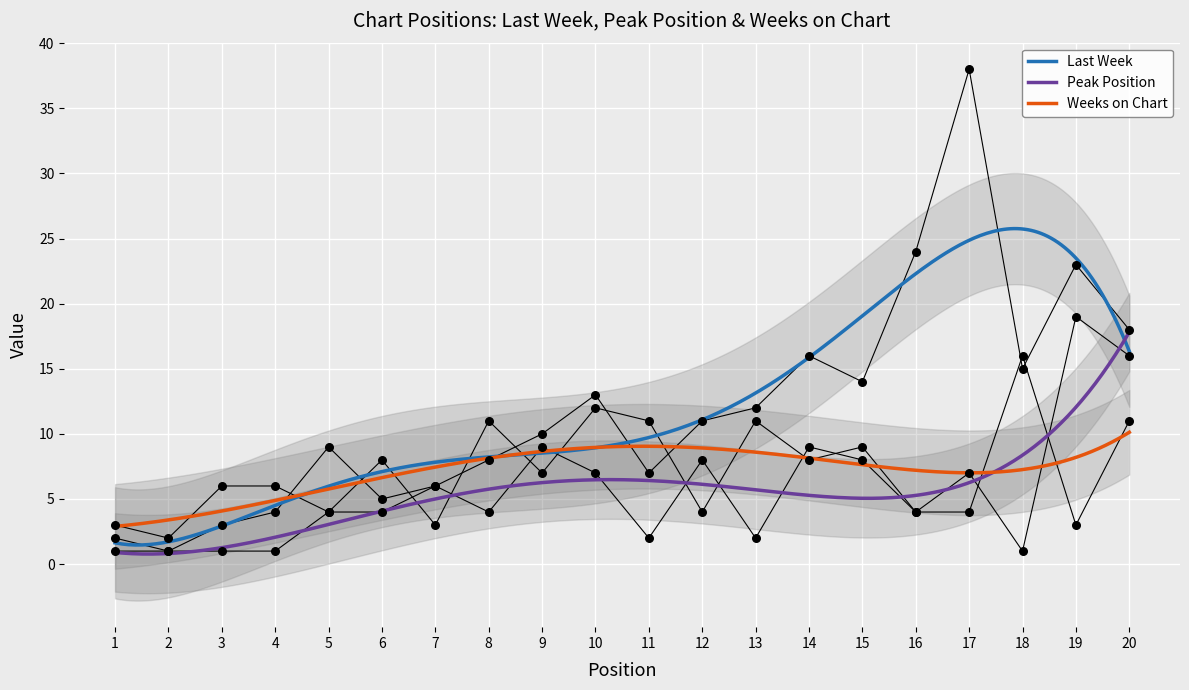

Which series contains the highest Y value?

Last Week